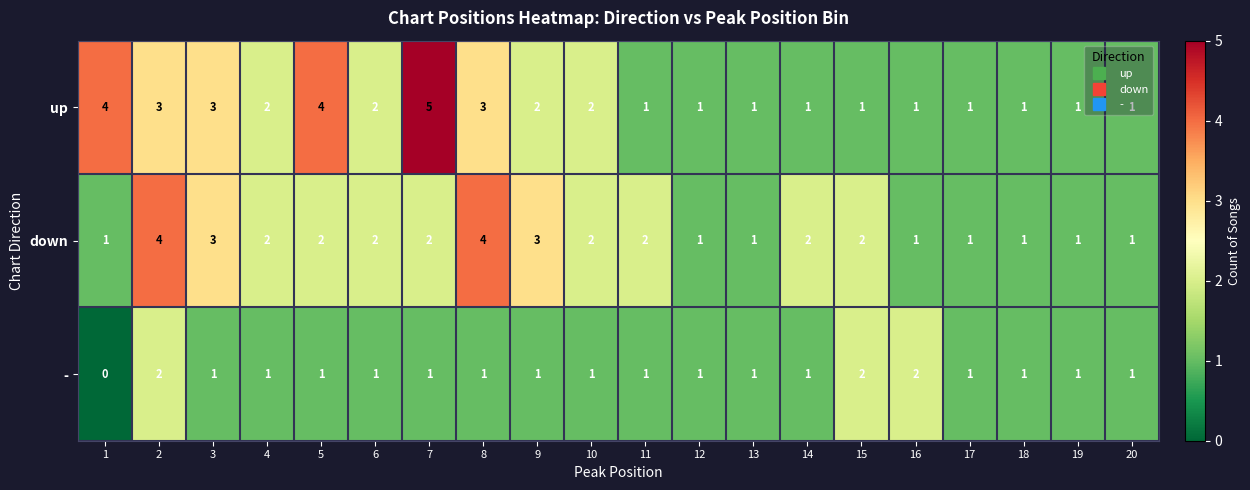

Count the up values in the range 1 to 3.

17